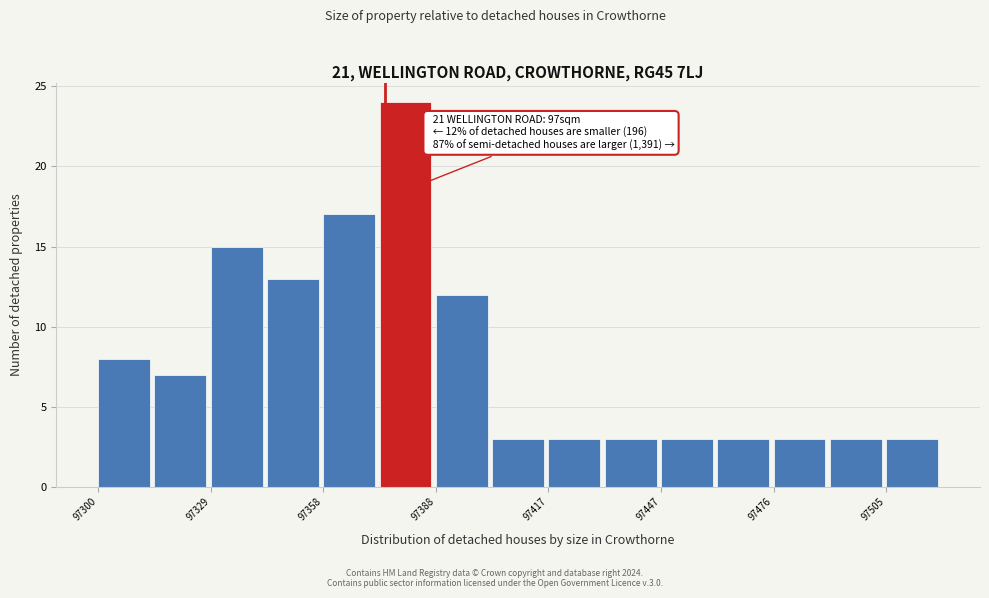

Read against the x-axis, roughly where is the centre of the tallest bar?

97380